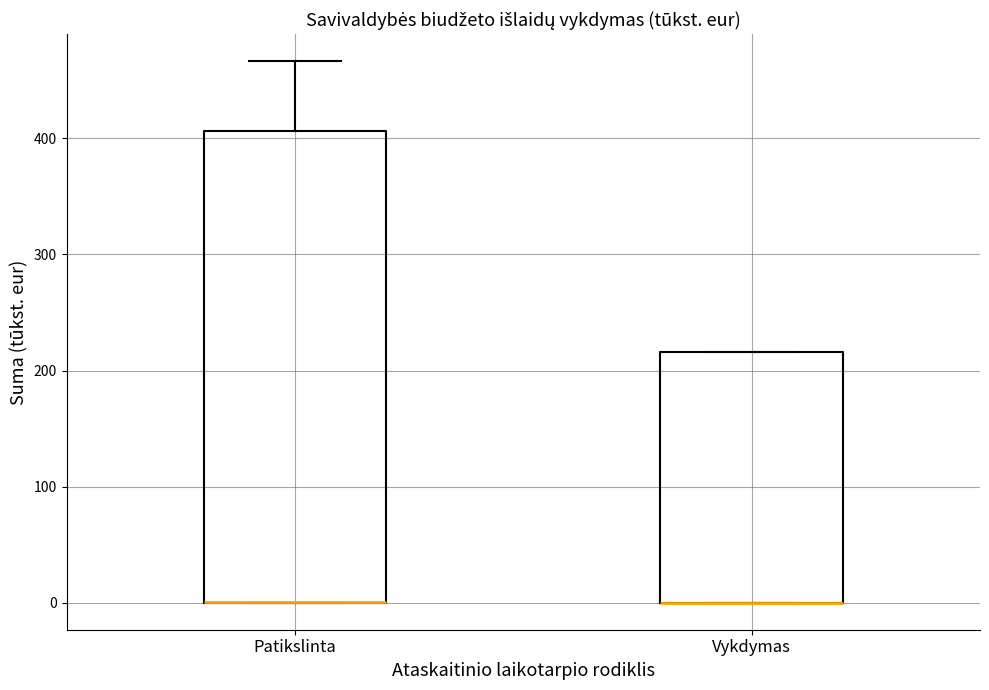

Comparing the boxes themselves (not the whiskers), which one is the tallest?

Patikslinta